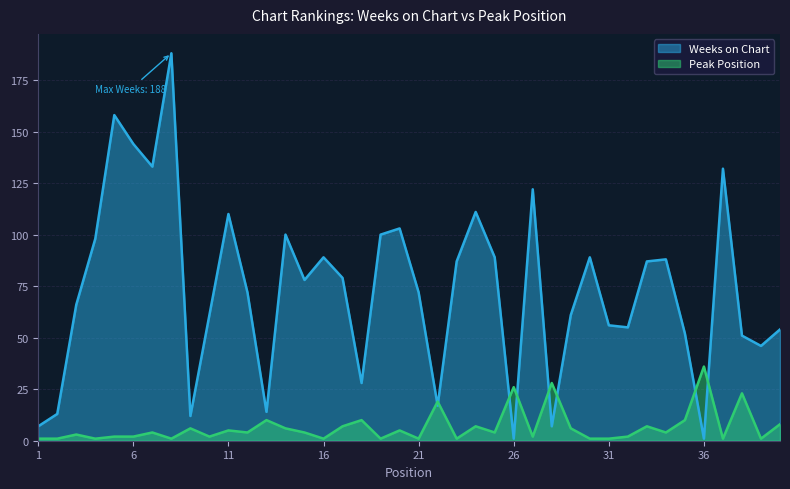

True or false: Weeks on Chart has a value of 7 at 1.

True